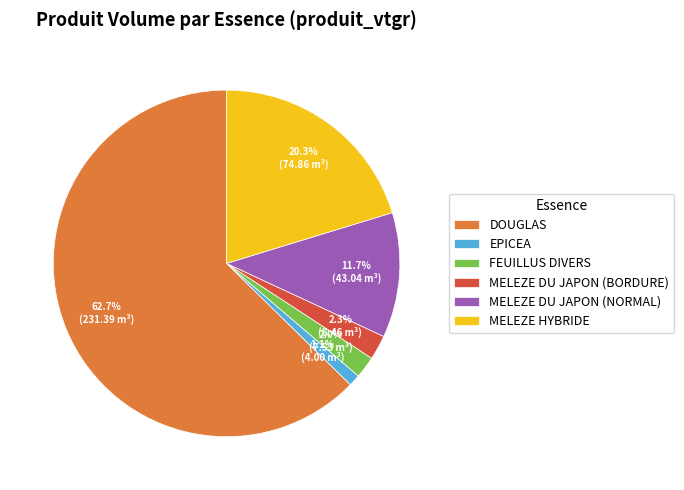

What is the largest slice in the pie chart?

DOUGLAS